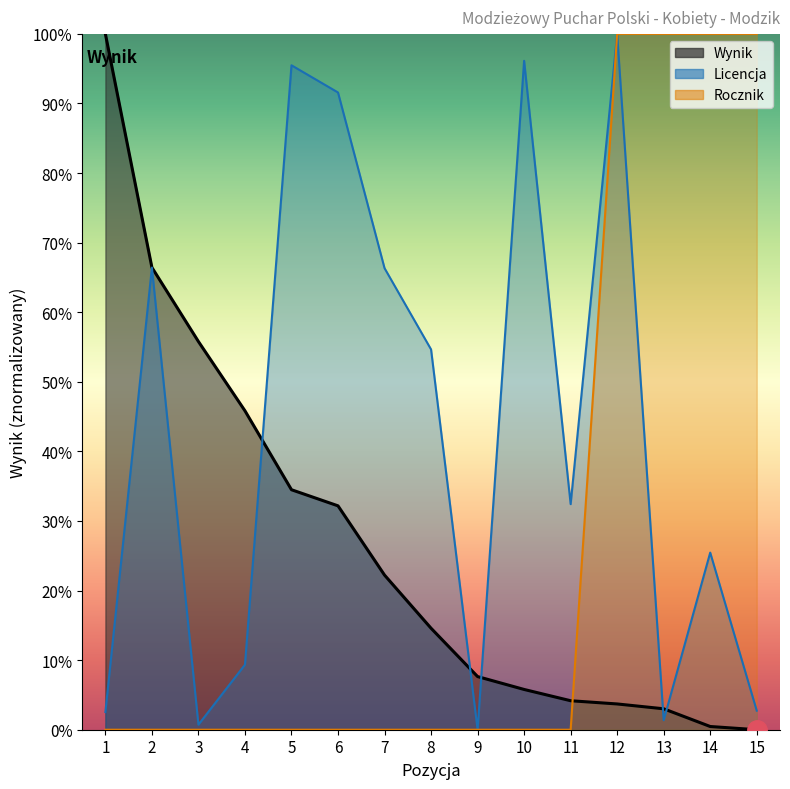

True or false: Rocznik has more than 2 points higher than both neighbors.

False